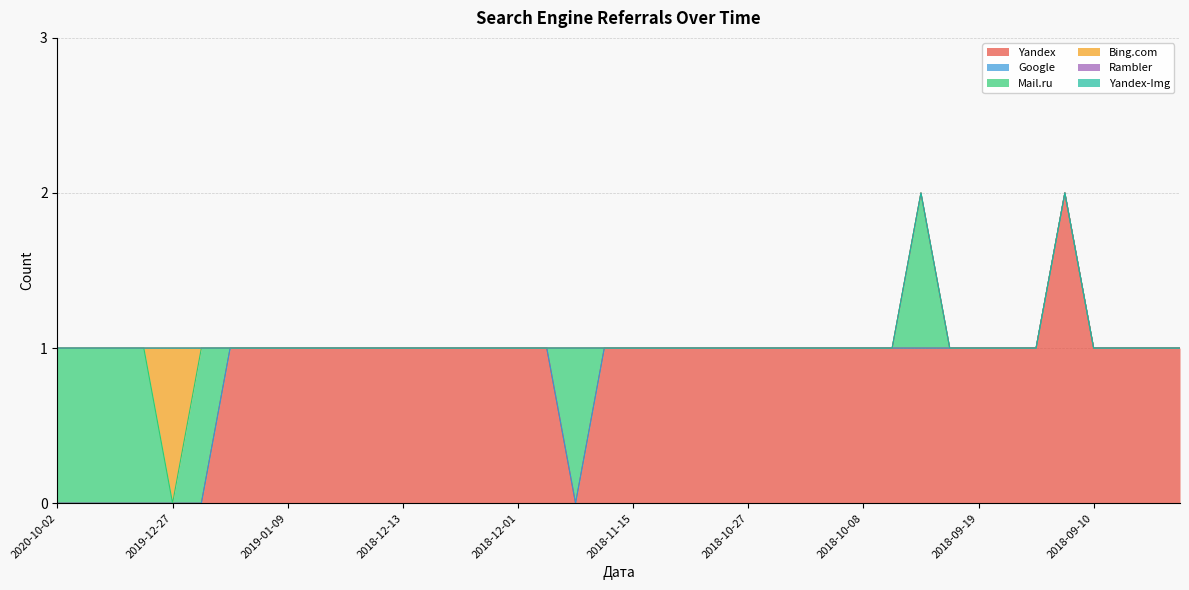

Does the chart have visible grid lines?

Yes